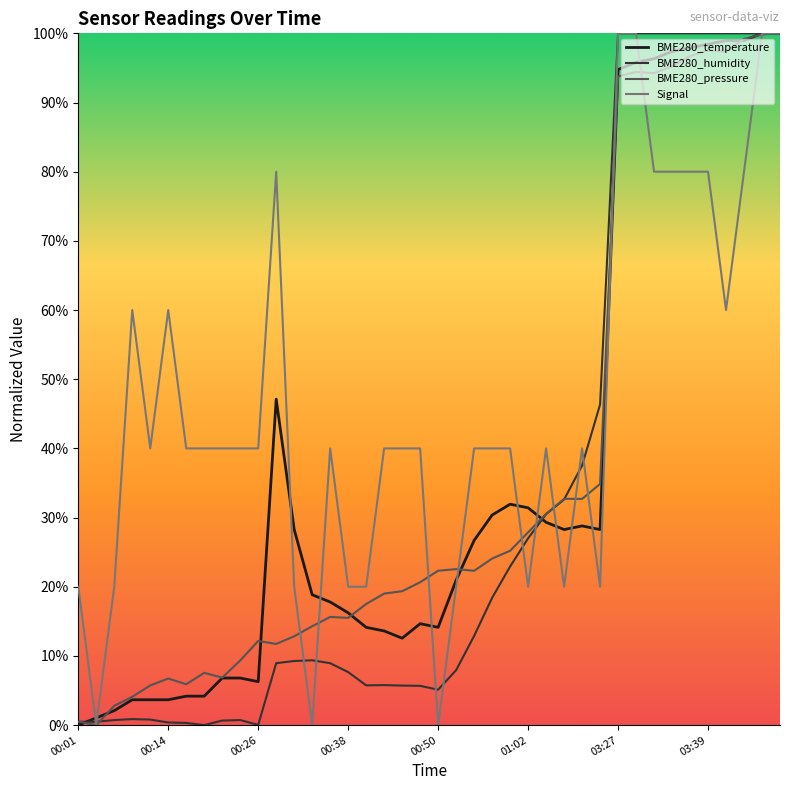

What is the difference between the maximum and minimum values in the Signal series?

1.0